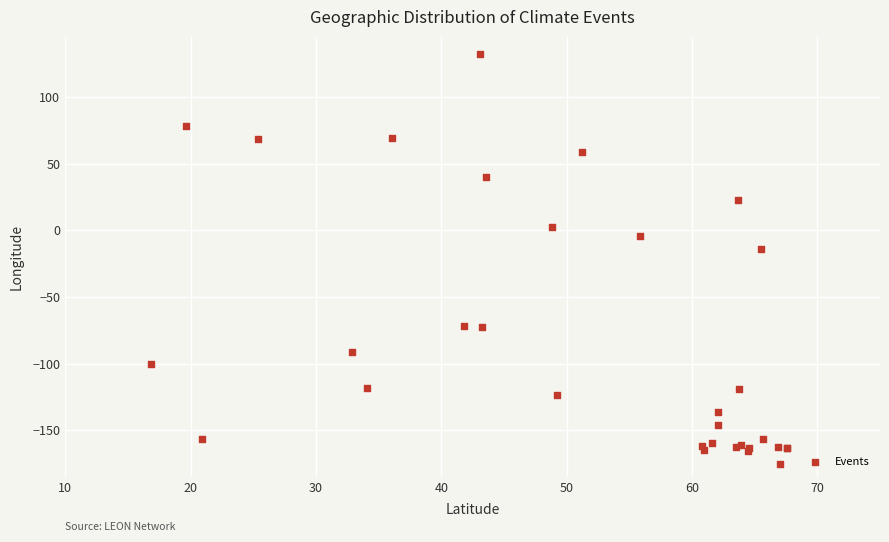

What Y value in the scatter plot is closest to -21?

-13.8